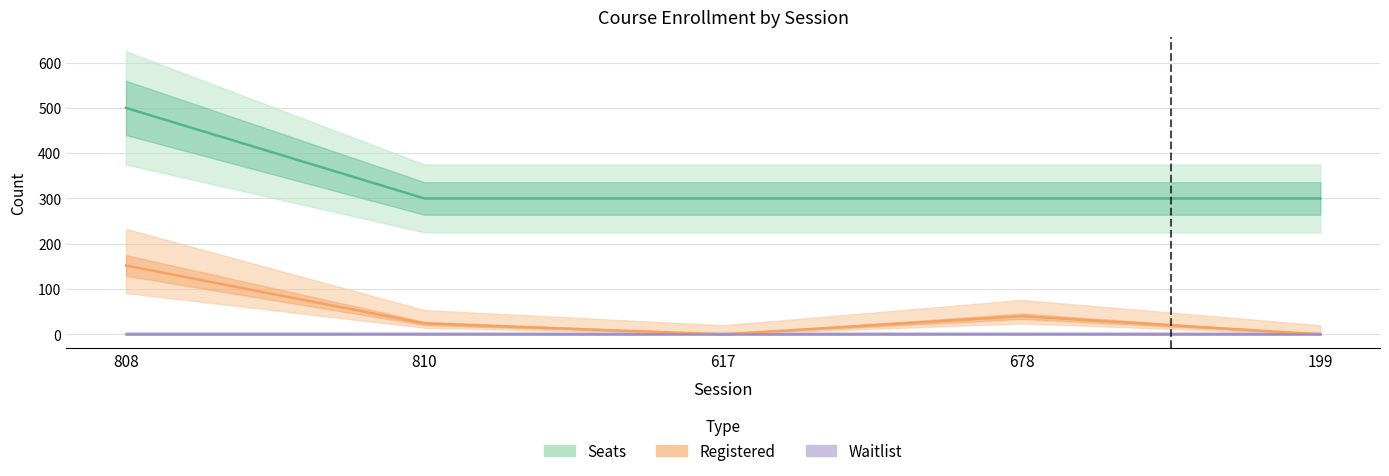

Where is the first local minimum for Registered?

617